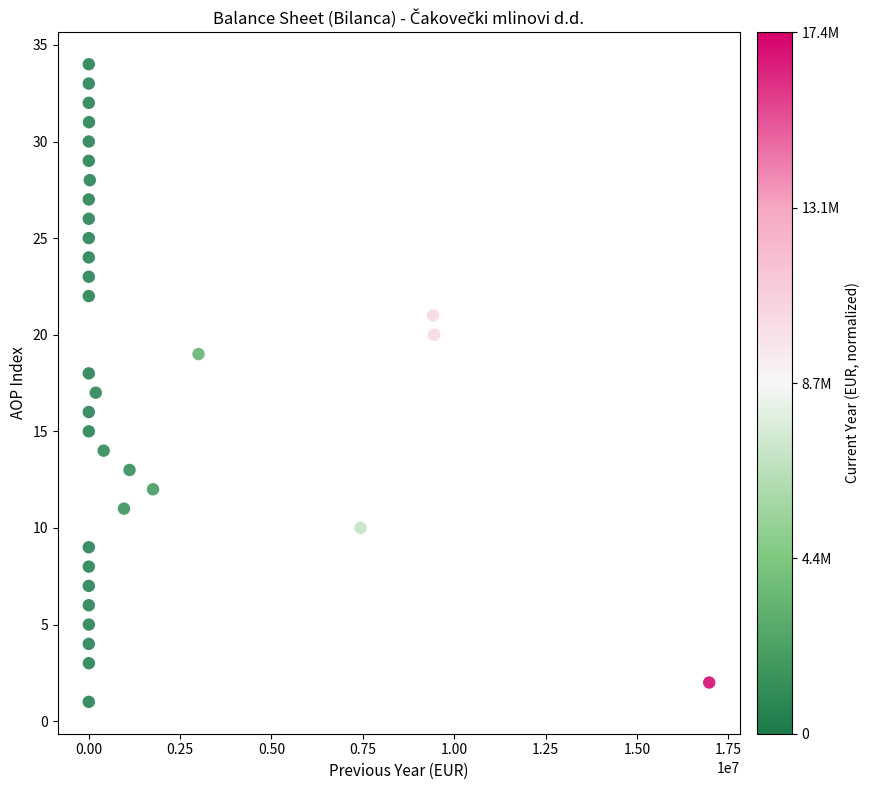

What is the range of X values (max minus min)?

16979629